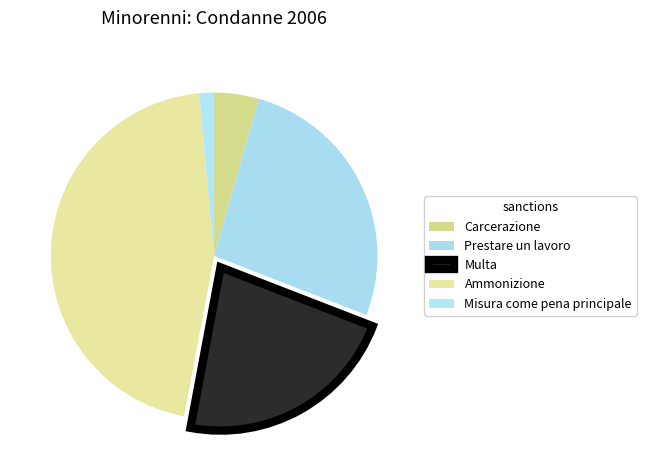

What percentage is NOT represented by Multa?

77.9%